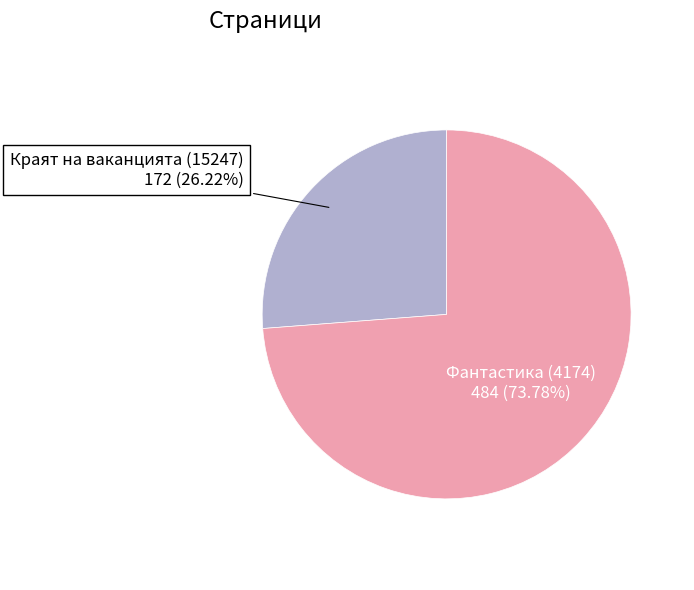

Is there a majority slice in this chart?

Yes